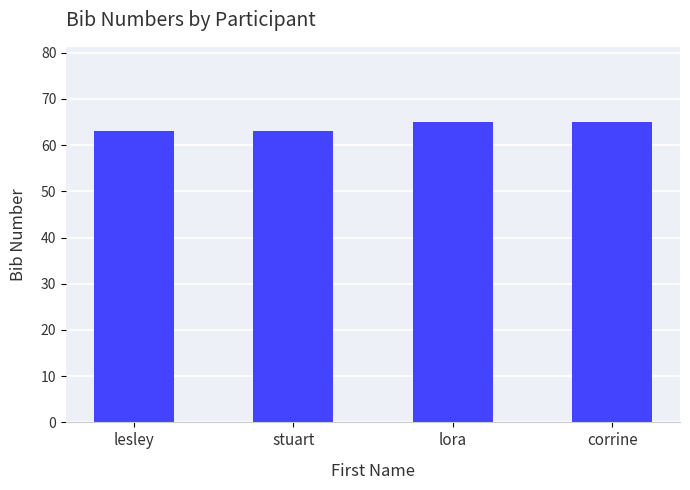

Read the value at lesley.

63